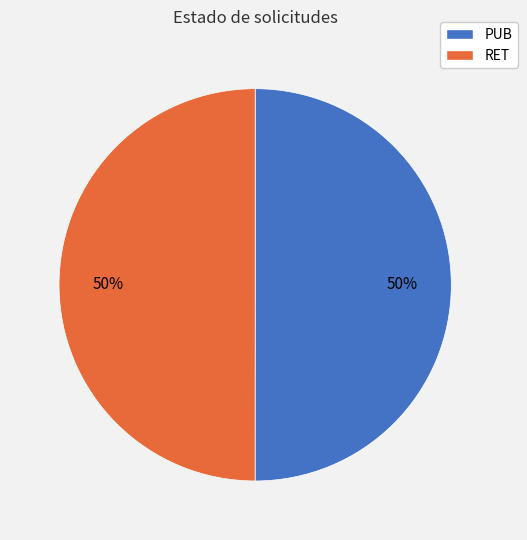

Do RET and PUB together represent more than half of the pie?

Yes